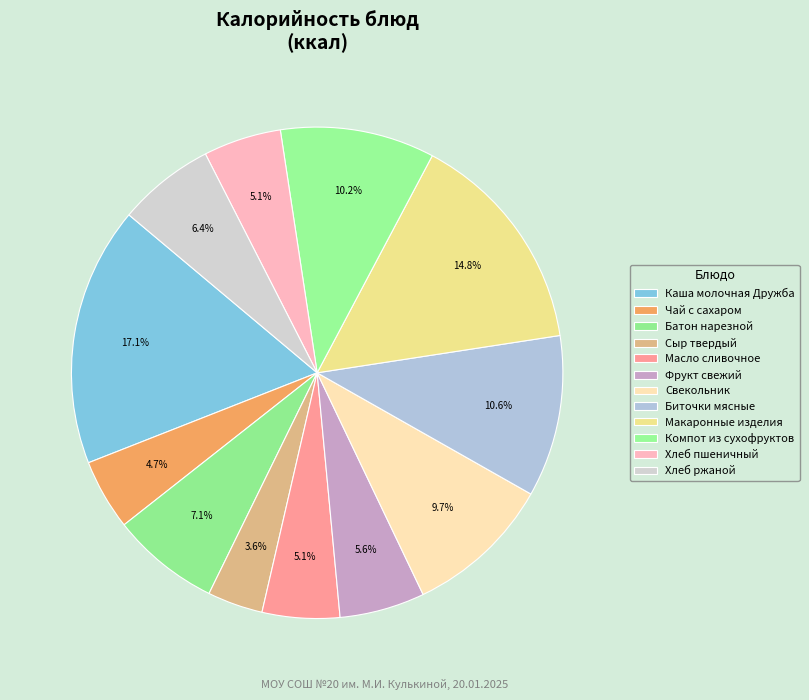

What is the total percentage of Свекольник and Макаронные изделия?

24.5%